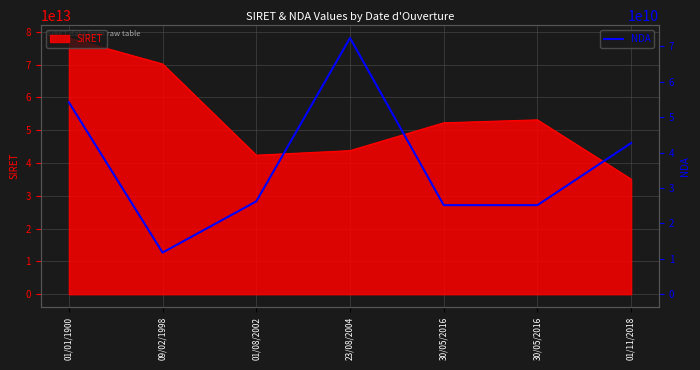

Approximately how many times larger is the value at 01/08/2002 compared to 01/01/1900?

0.5